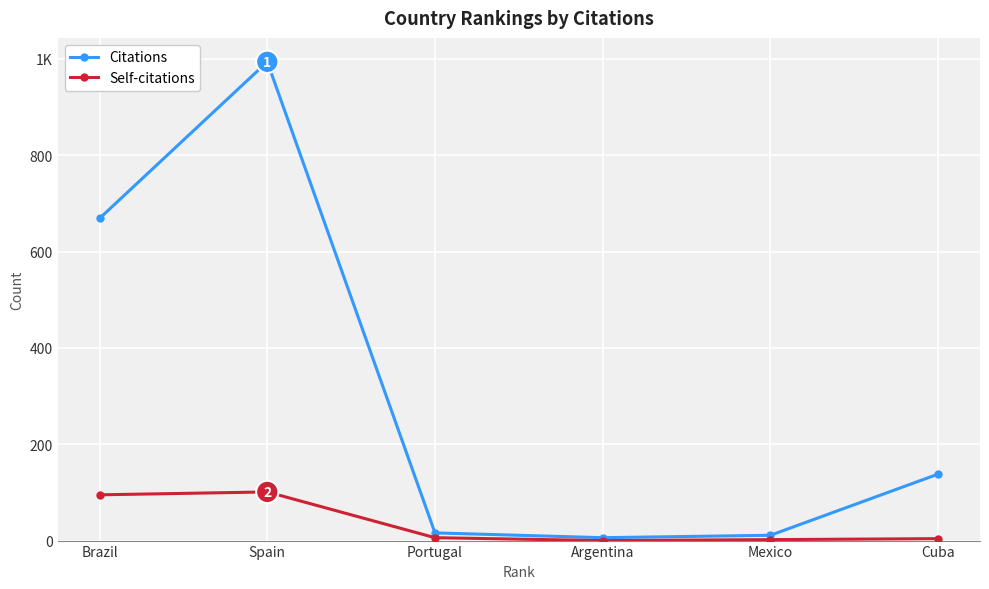

The value of Citations at Argentina is 6. True or false?

True